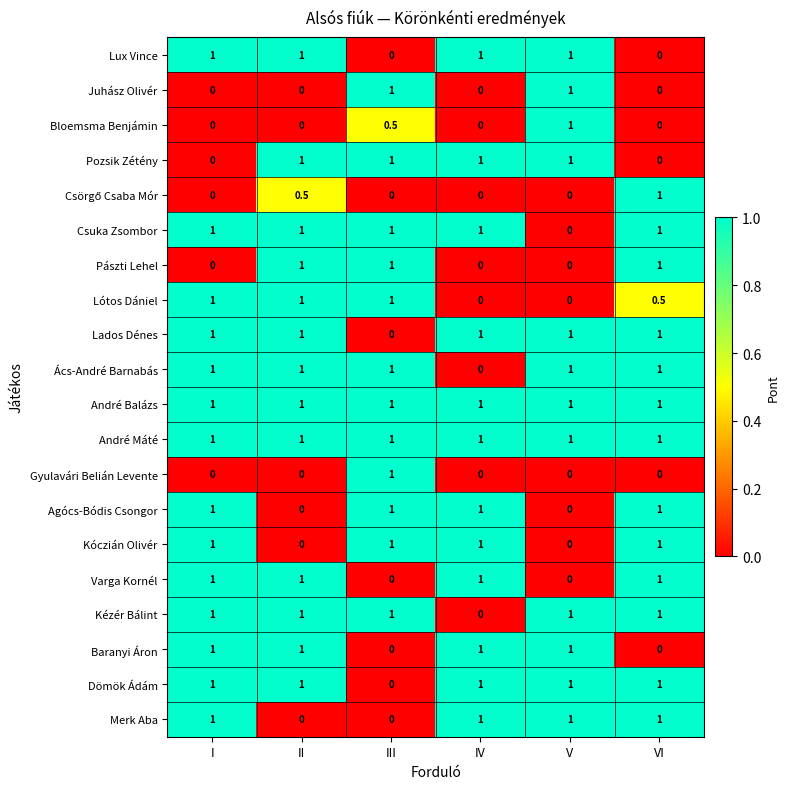

The value of Juhász Olivér at V is 1.0. True or false?

True